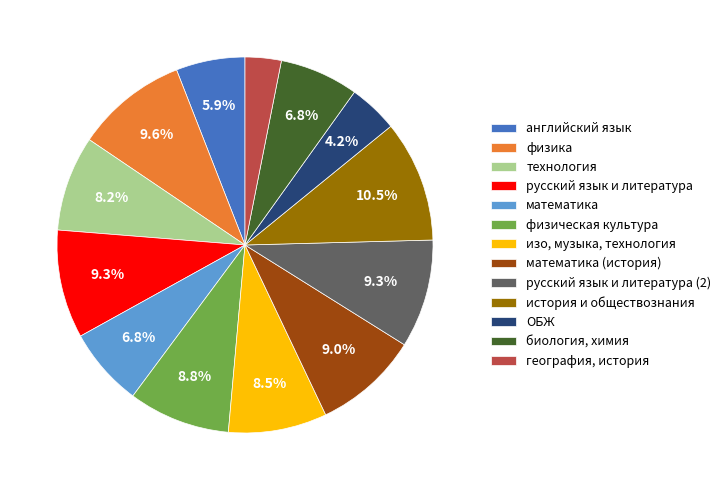

The физическая культура slice represents 1% of the pie. True or false?

False